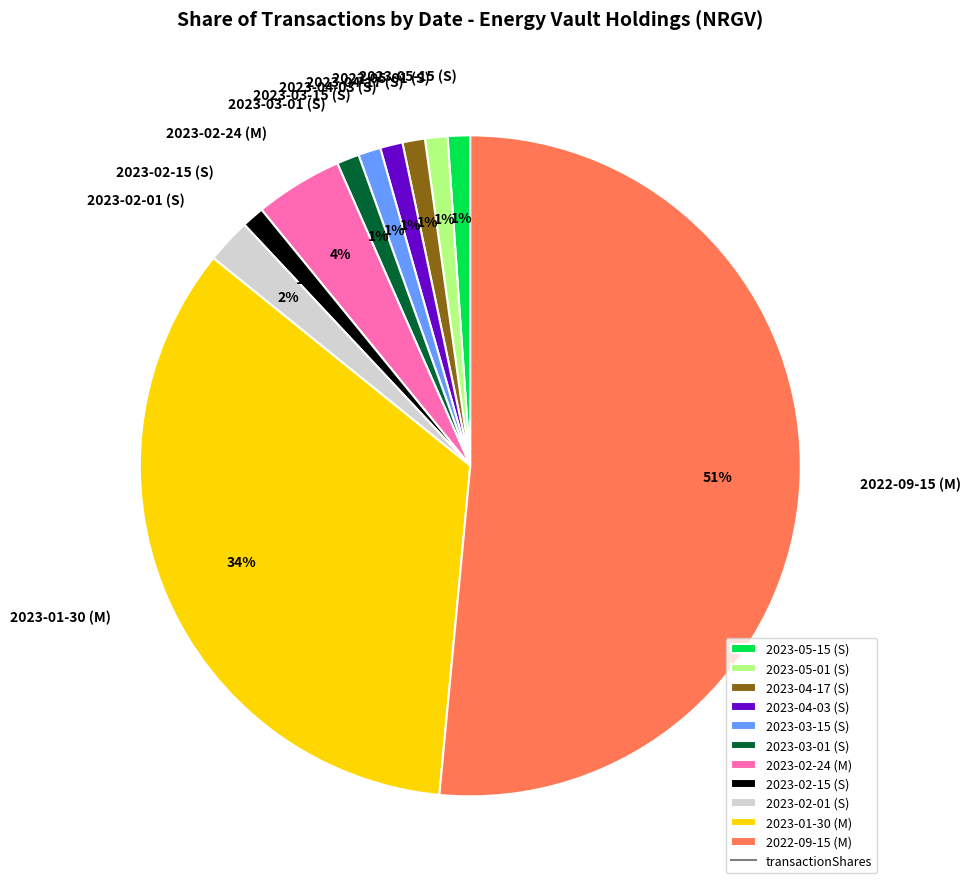

To the nearest percent, what percentage of the pie is 2023-05-01 (S)?

1%